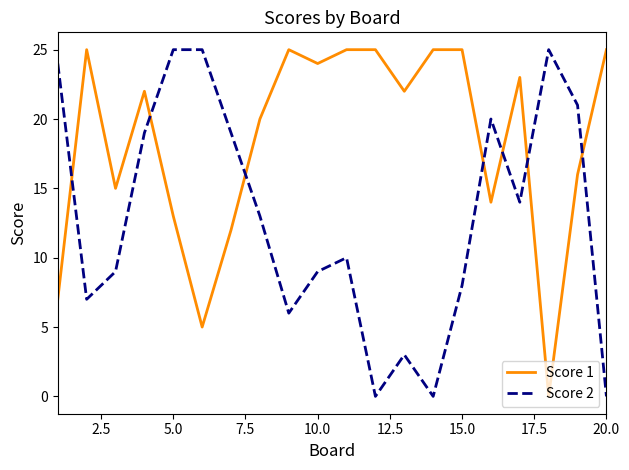

What is the difference between the maximum and minimum values in the Score 1 series?

25